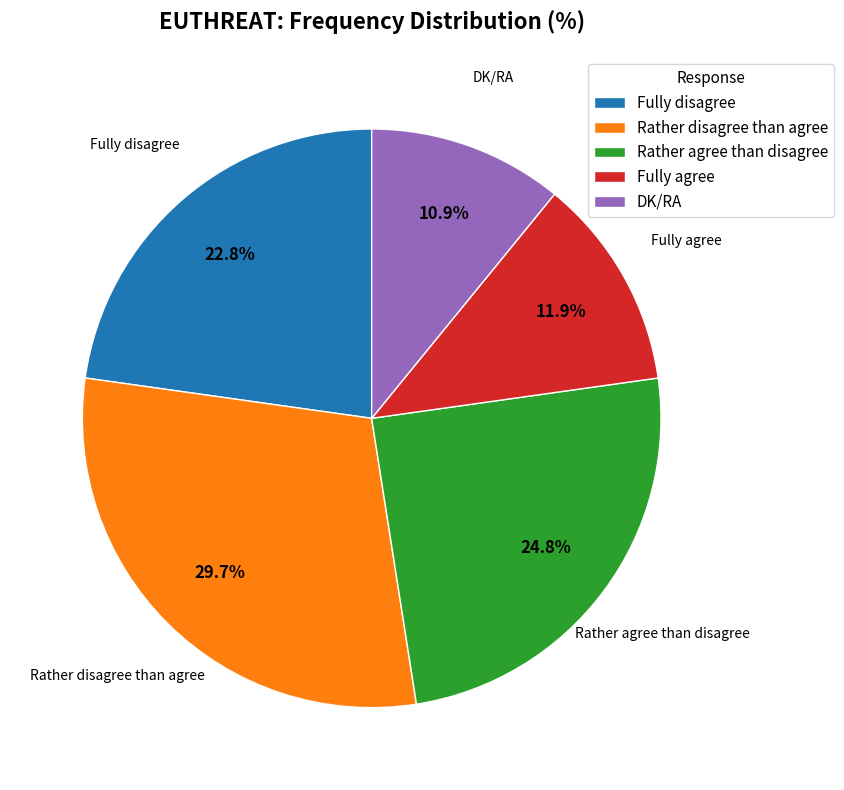

Rank the categories by value from lowest to highest.

DK/RA, Fully agree, Fully disagree, Rather agree than disagree, Rather disagree than agree